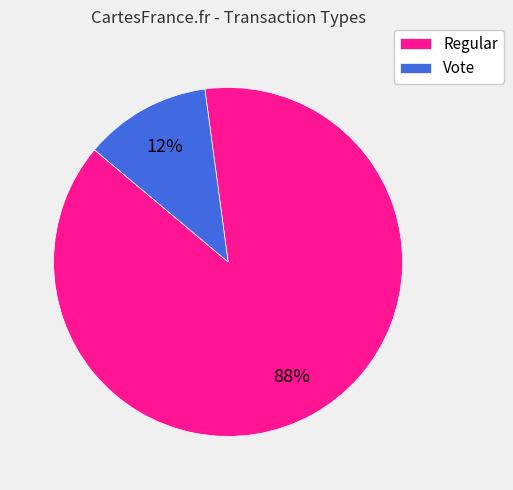

Is the sum of Regular and Vote greater than half?

Yes